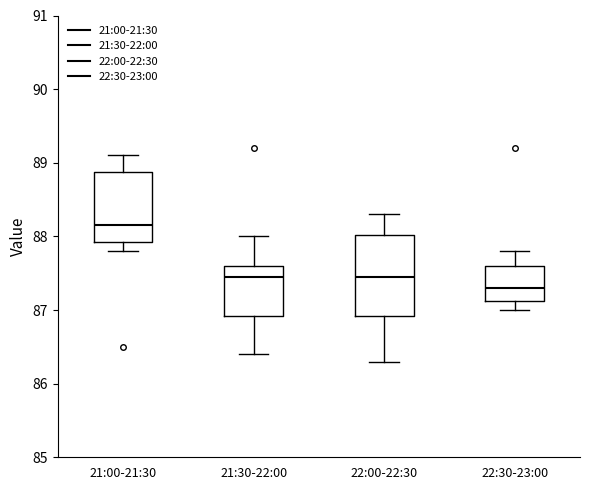

Reading left to right, read every box against the y-axis: the position of its median line, the range the box covers, and the ends of its whiskers. The values are not printed on the chart, so give them approximately, as read against the axis.

21:00-21:30: median 88.2, box 87.9 to 88.9, whiskers 87.8 to 89.1
21:30-22:00: median 87.5, box 86.9 to 87.6, whiskers 86.4 to 88.0
22:00-22:30: median 87.5, box 86.9 to 88.0, whiskers 86.3 to 88.3
22:30-23:00: median 87.3, box 87.1 to 87.6, whiskers 87.0 to 87.8